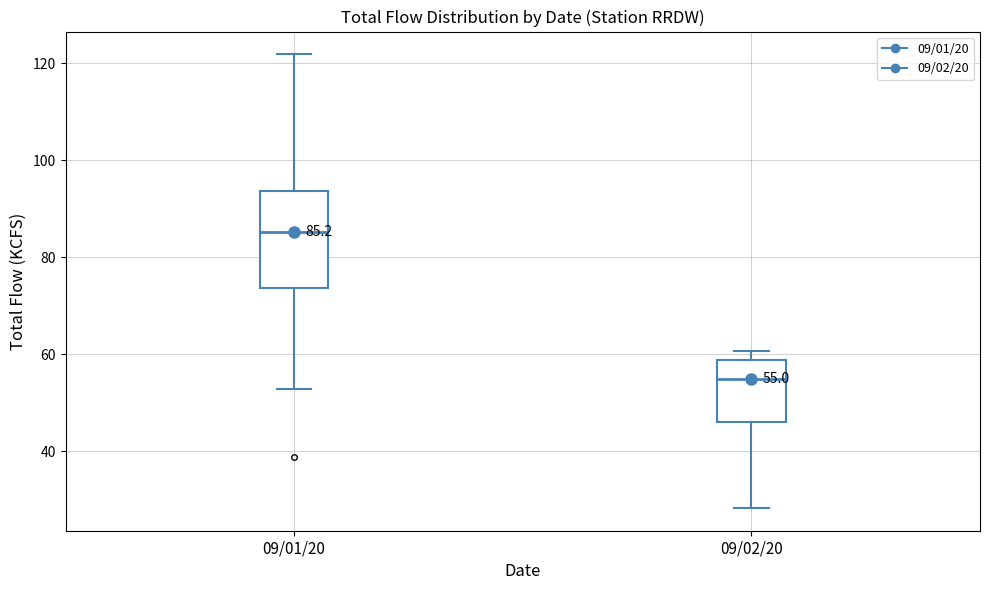

Which box has the highest median line?

09/01/20